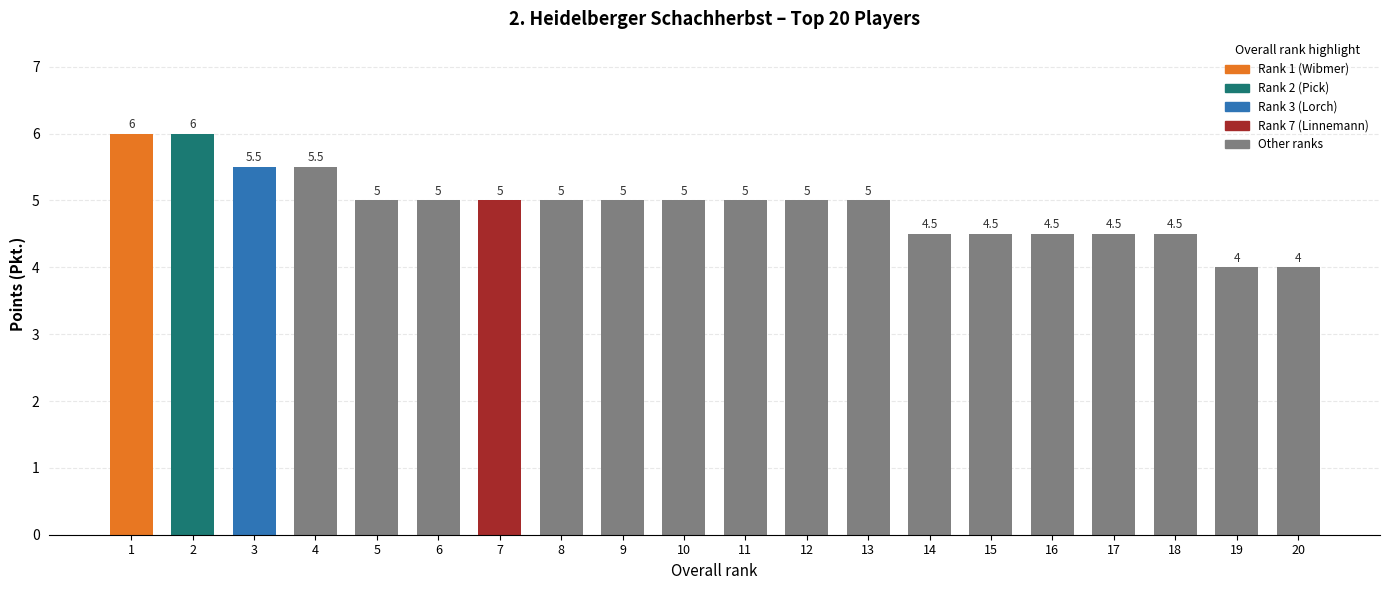

What is the smallest value displayed?

4.0